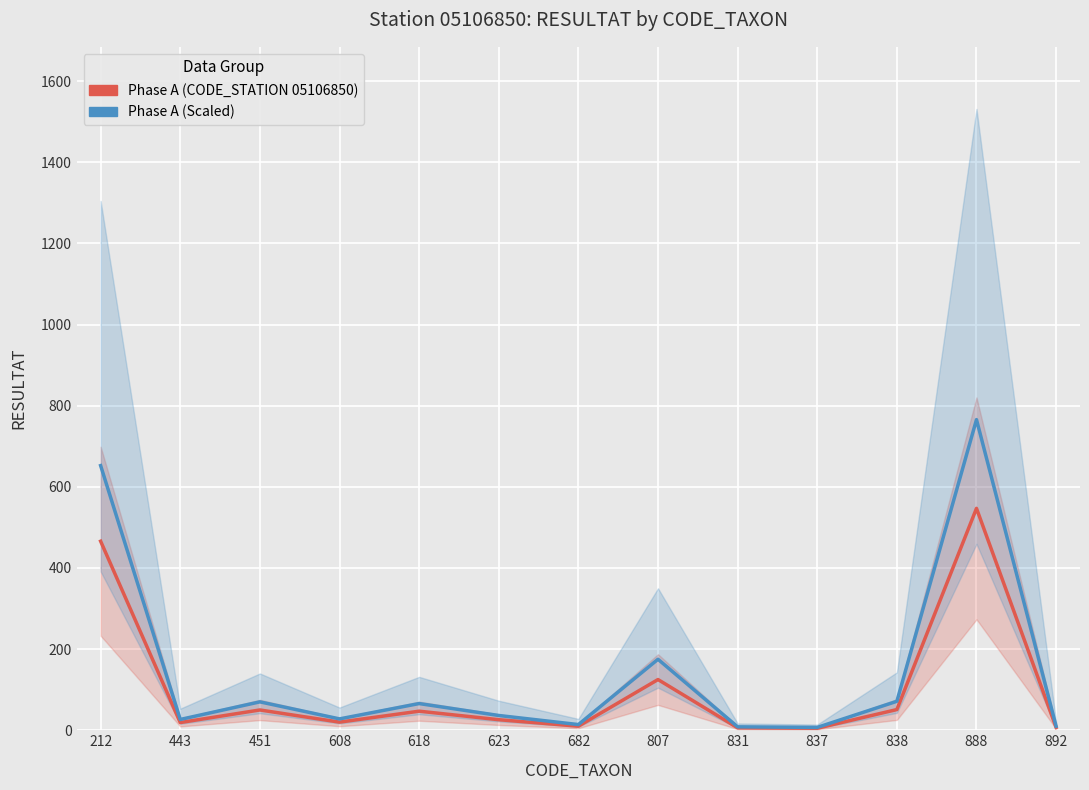

What is the total value across all series at 837?

12.0